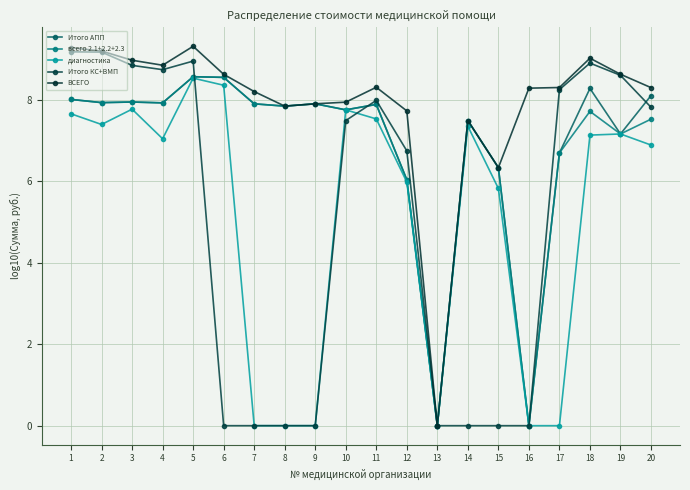

True or false: диагностика has a value of 11.7 at 2.

False